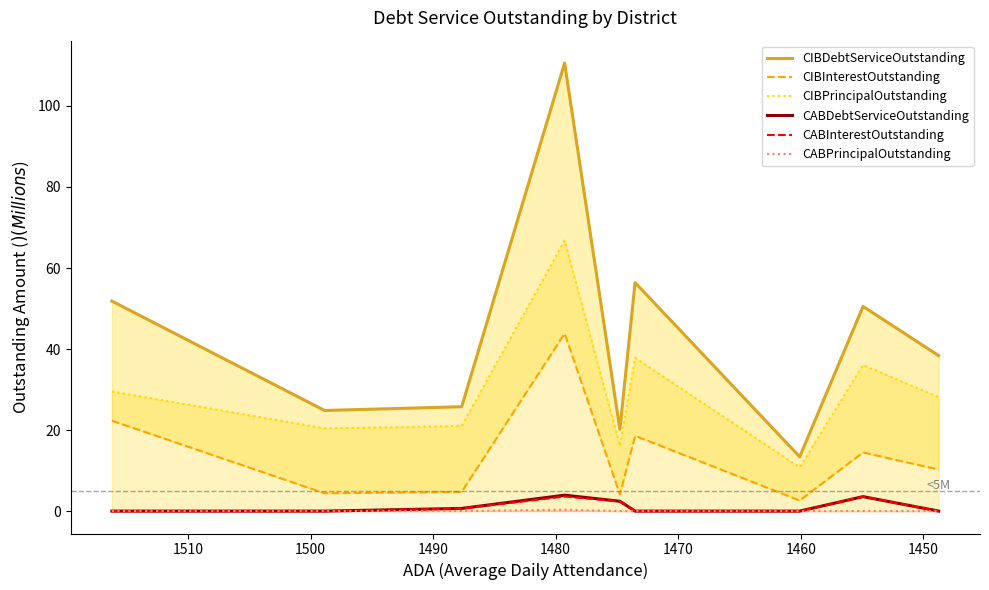

Which series has the largest total across all categories?

CIBDebtServiceOutstanding